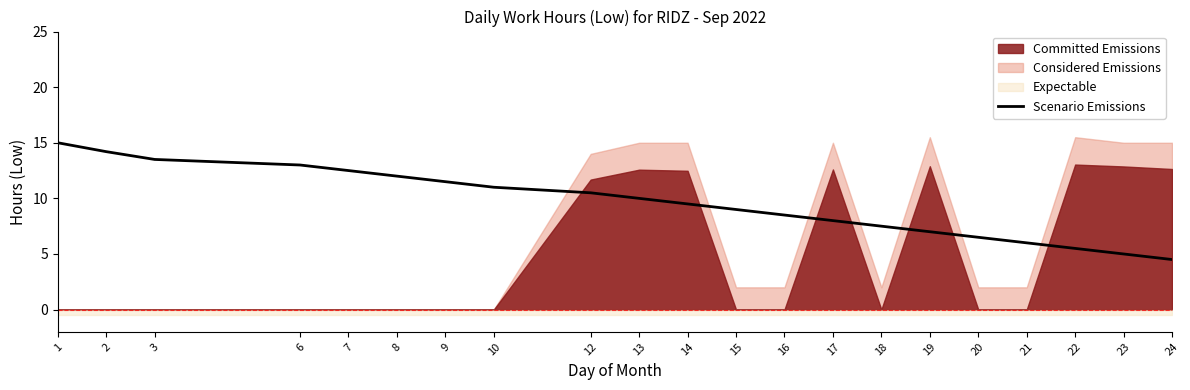

What is the value of the 14th point from the left?

8.0